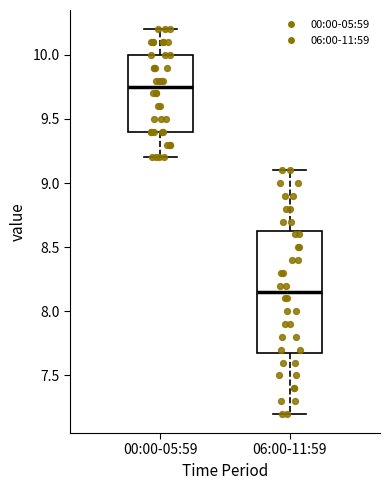

Reading left to right, transcribe this box plot: for each box, give where its median line is, the range the box spans, and where its two whiskers end, as read against the y-axis. The values are not printed on the chart, so give them approximately, as read against the axis.

00:00-05:59: median 9.75, box 9.40 to 10.00, whiskers 9.20 to 10.20
06:00-11:59: median 8.15, box 7.70 to 8.65, whiskers 7.20 to 9.10